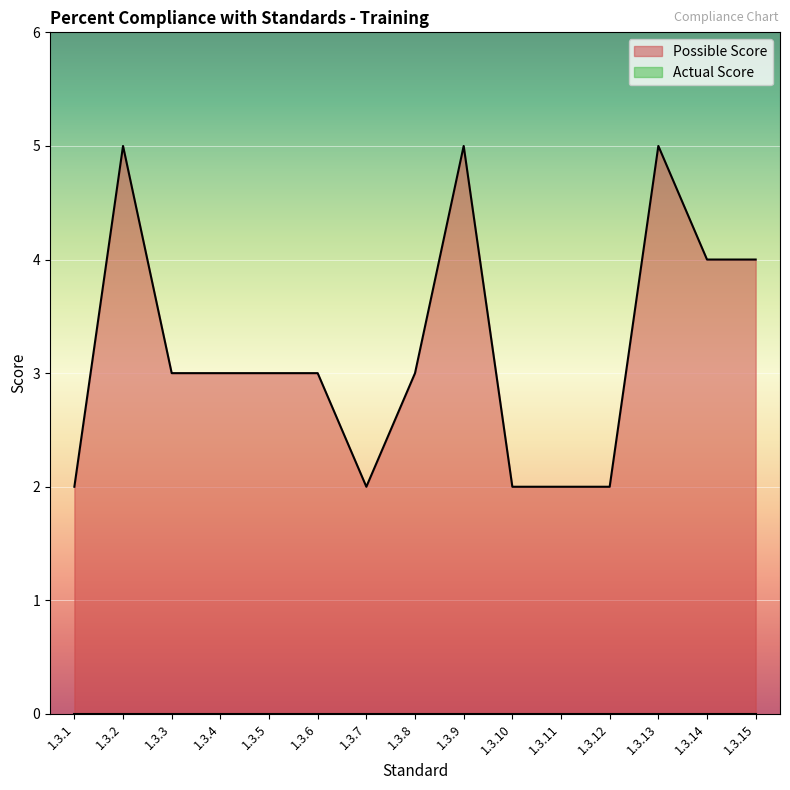

What is the average value?

3